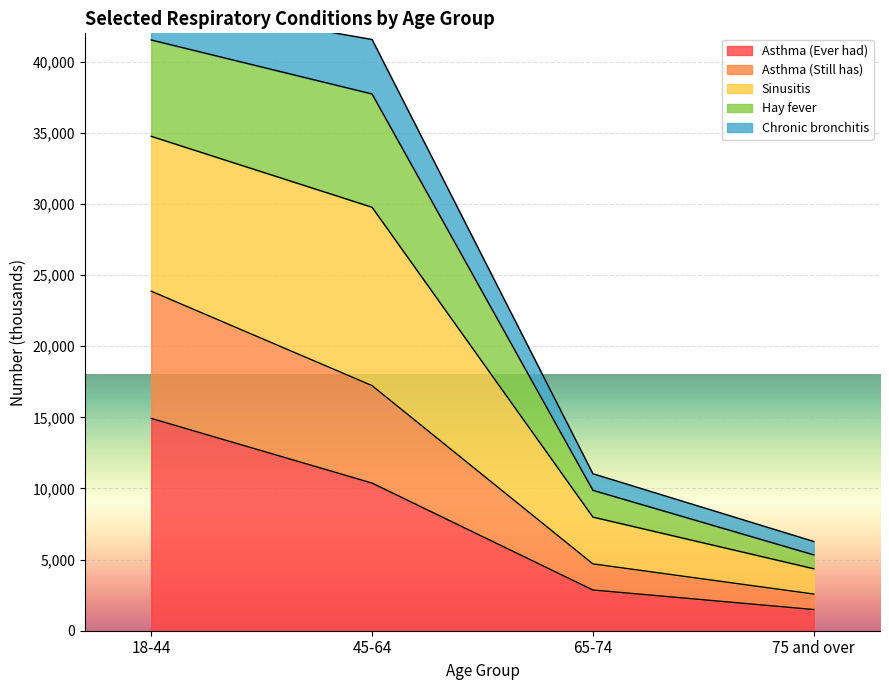

Count the number of categories in the chart.

4